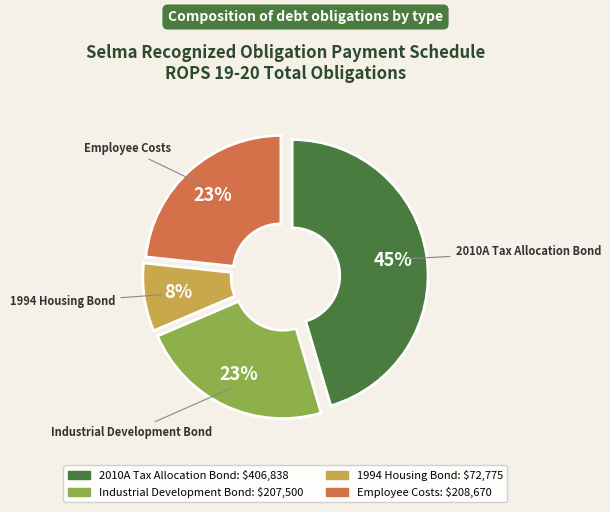

How many segments does this pie chart have?

4